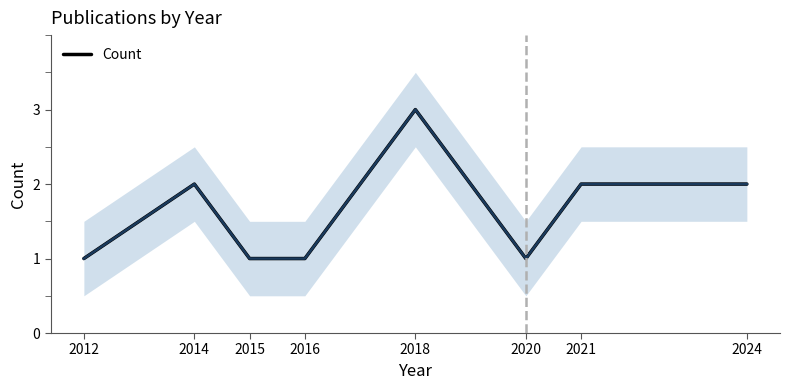

Which label corresponds to the largest value in the chart?

2018